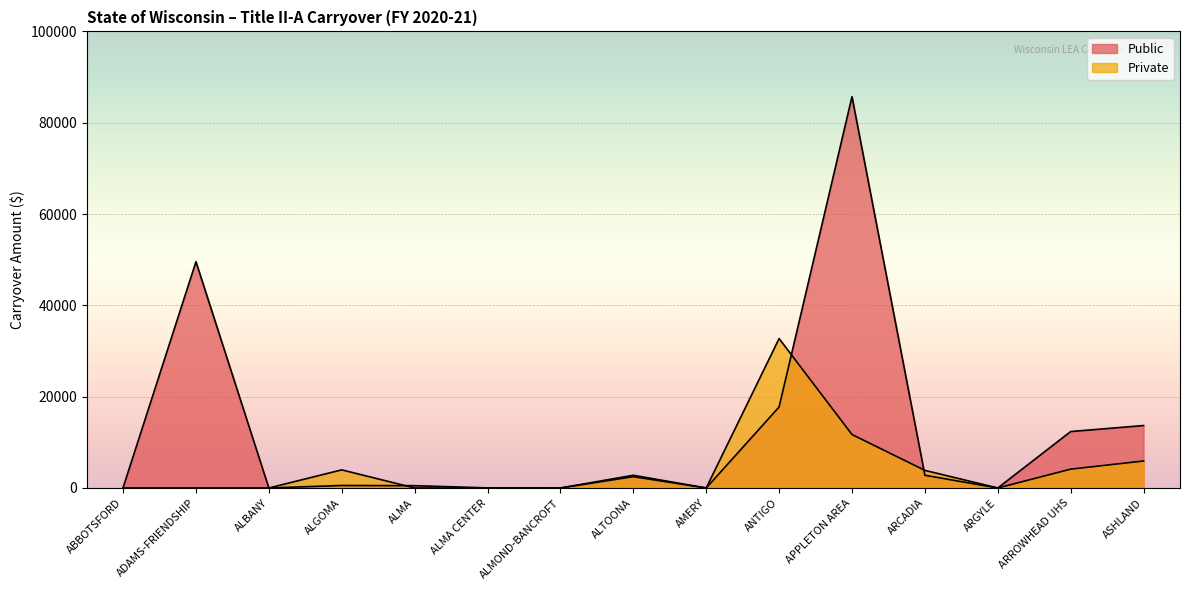

List the series in order of their peak value, highest first.

Public, Private